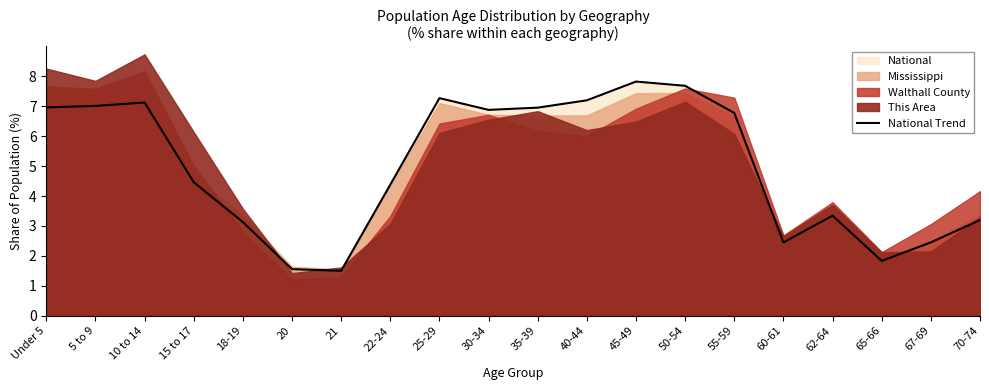

What is the difference between the second highest and second lowest values?

6.1